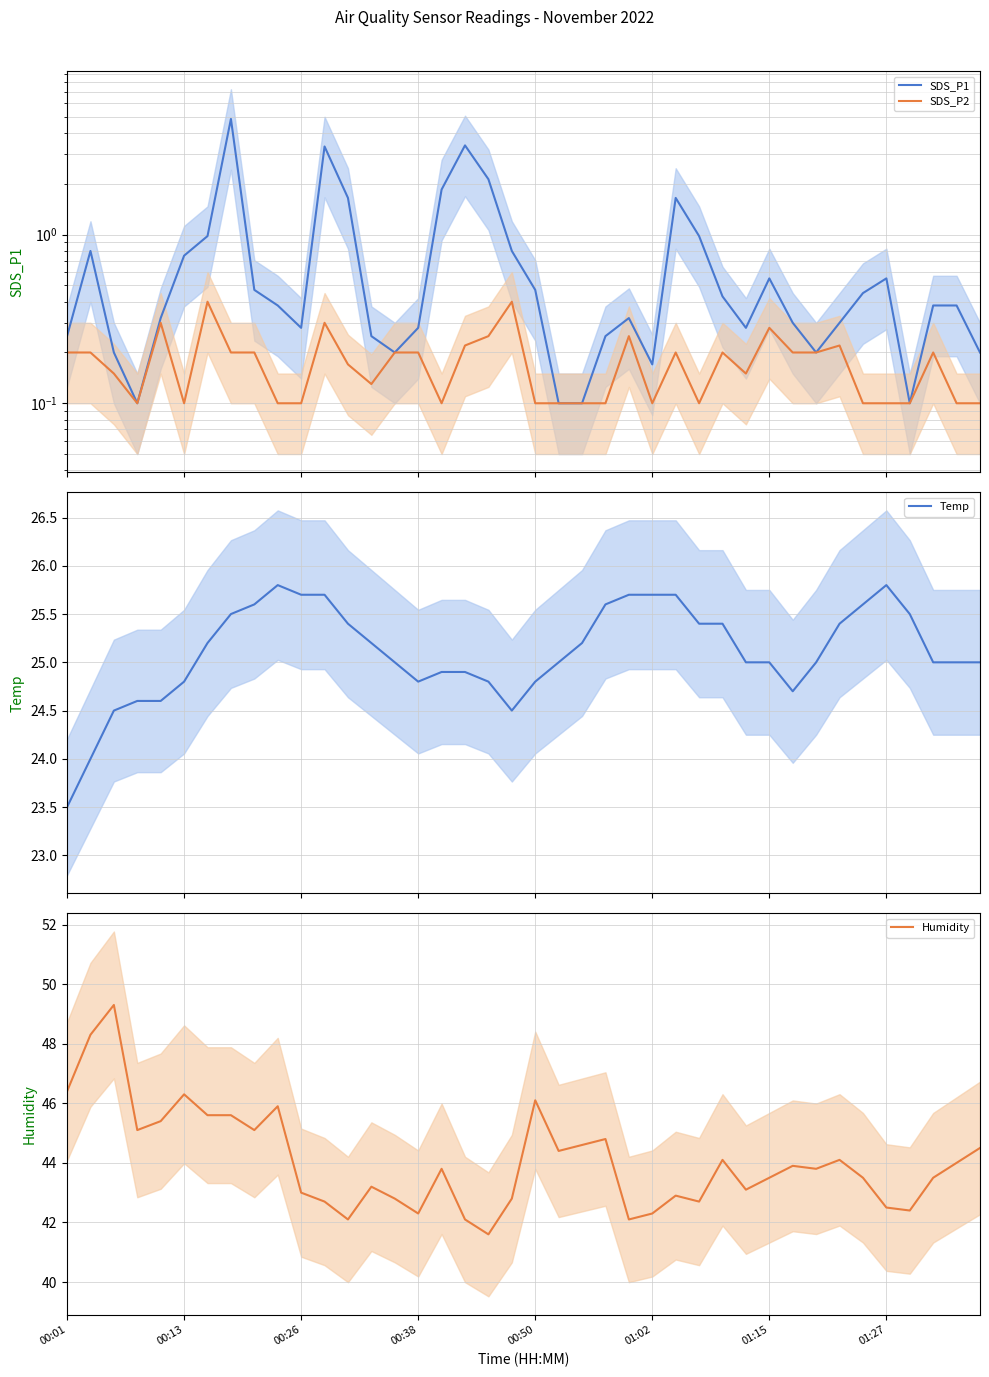

True or false: Temp and SDS_P2 intersect in this chart.

False